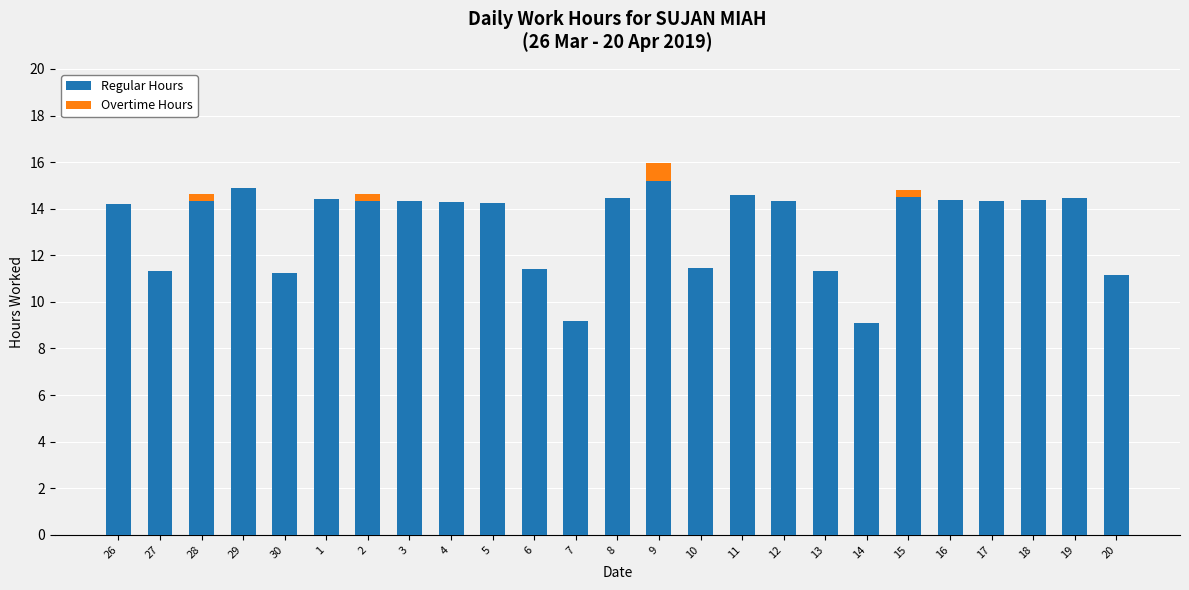

What is the total value across all series at 7?

9.2